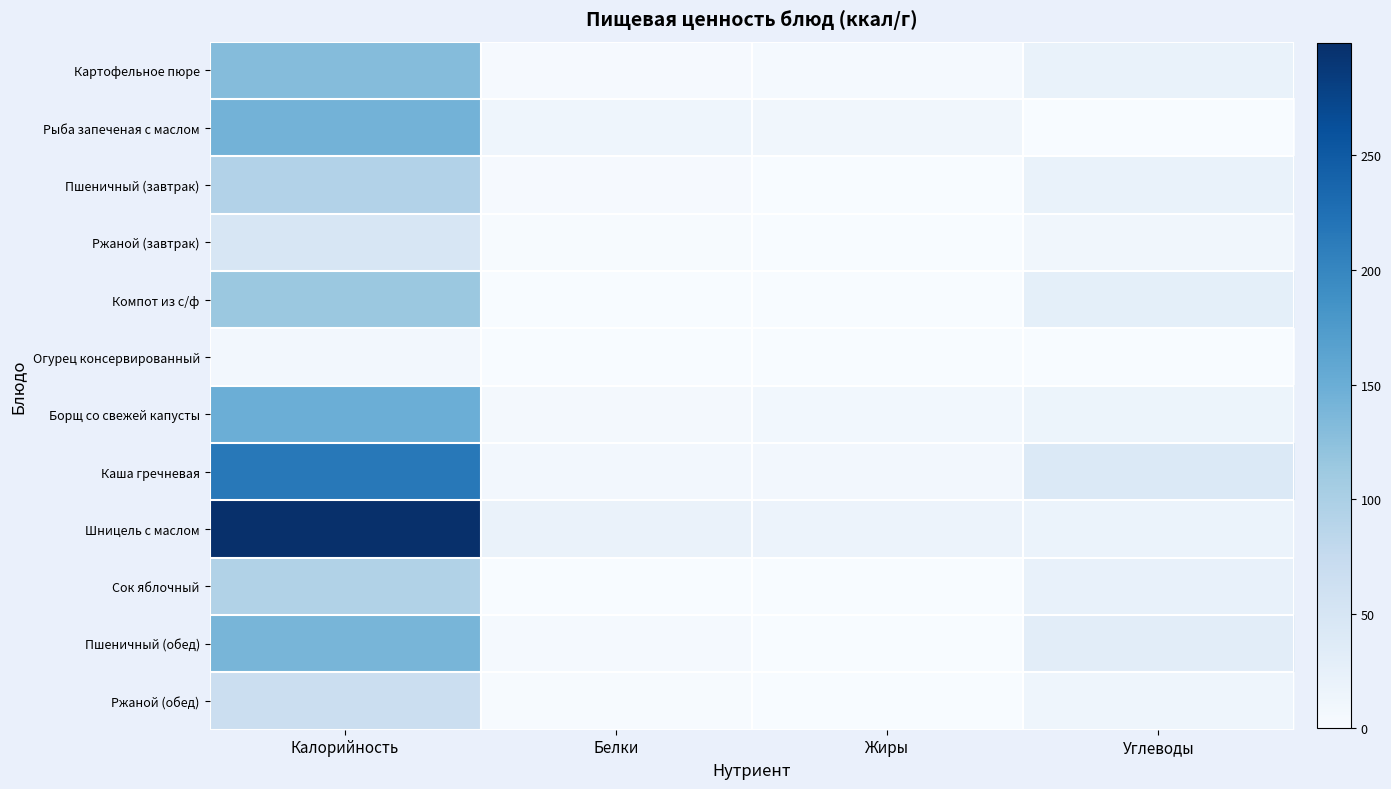

Reading left to right, what are all the values shown in this chart?

Картофельное пюре: Калорийность=130	Белки=3	Жиры=4	Углеводы=21
Рыба запеченая с маслом: Калорийность=143	Белки=13	Жиры=10	Углеводы=1
Пшеничный (завтрак): Калорийность=93	Белки=3	Жиры=0	Углеводы=21
Ржаной (завтрак): Калорийность=47	Белки=2	Жиры=0	Углеводы=10
Компот из с/ф: Калорийность=114	Белки=0	Жиры=0	Углеводы=28
Огурец консервированный: Калорийность=8	Белки=1	Жиры=0	Углеводы=1
Борщ со свежей капусты: Калорийность=149	Белки=7	Жиры=9	Углеводы=16
Каша гречневая: Калорийность=216	Белки=8	Жиры=8	Углеводы=42
Шницель с маслом: Калорийность=299	Белки=19	Жиры=17	Углеводы=18
Сок яблочный: Калорийность=94	Белки=1	Жиры=0	Углеводы=23
Пшеничный (обед): Калорийность=140	Белки=4	Жиры=0	Углеводы=31
Ржаной (обед): Калорийность=66	Белки=2	Жиры=0	Углеводы=14